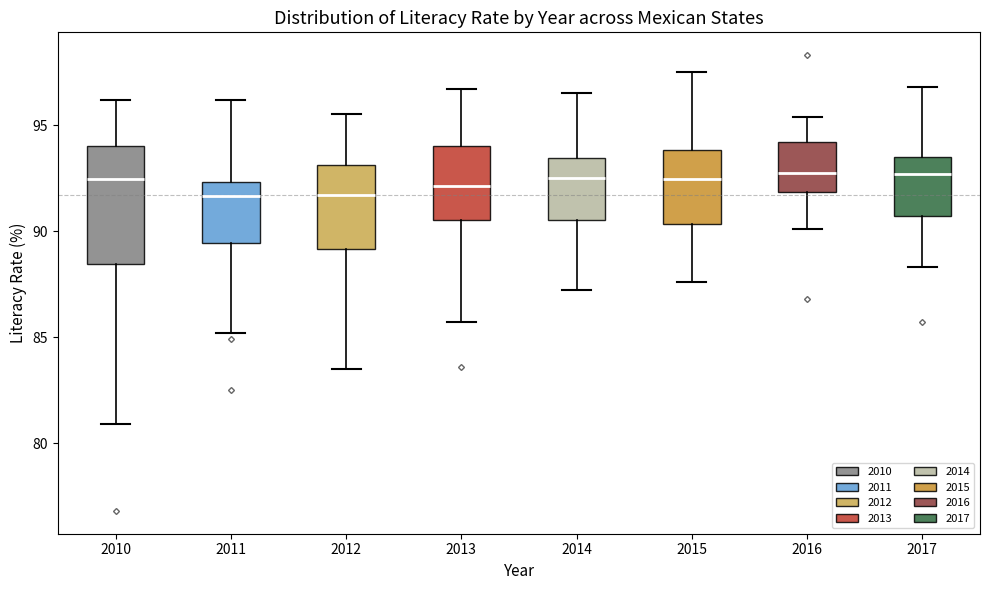

Reading left to right, read every box against the y-axis: the position of its median line, the range the box covers, and the ends of its whiskers. The values are not printed on the chart, so give them approximately, as read against the axis.

2010: median 92.5, box 88.5 to 94.0, whiskers 81.0 to 96.0
2011: median 91.5, box 89.5 to 92.5, whiskers 85.0 to 96.0
2012: median 91.5, box 89.0 to 93.0, whiskers 83.5 to 95.5
2013: median 92.0, box 90.5 to 94.0, whiskers 85.5 to 96.5
2014: median 92.5, box 90.5 to 93.5, whiskers 87.0 to 96.5
2015: median 92.5, box 90.5 to 94.0, whiskers 87.5 to 97.5
2016: median 93.0, box 92.0 to 94.0, whiskers 90.0 to 95.5
2017: median 92.5, box 90.5 to 93.5, whiskers 88.5 to 97.0